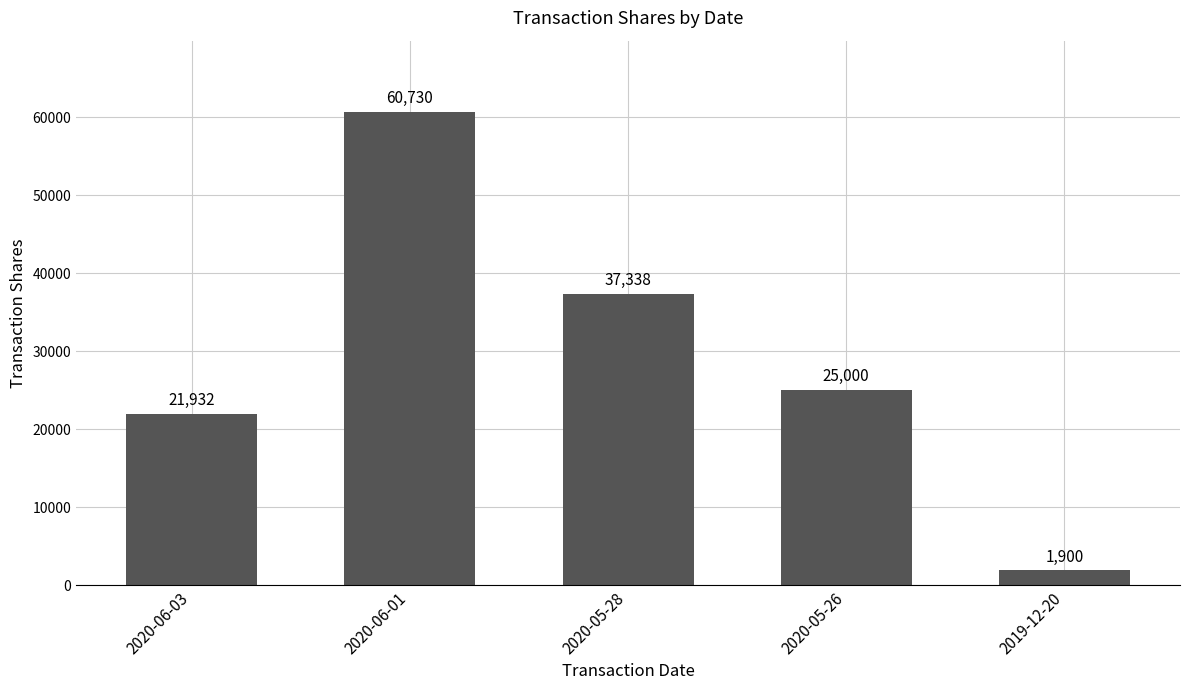

What is the ratio of the value at 2020-06-03 to the value at 2020-05-28?

0.6